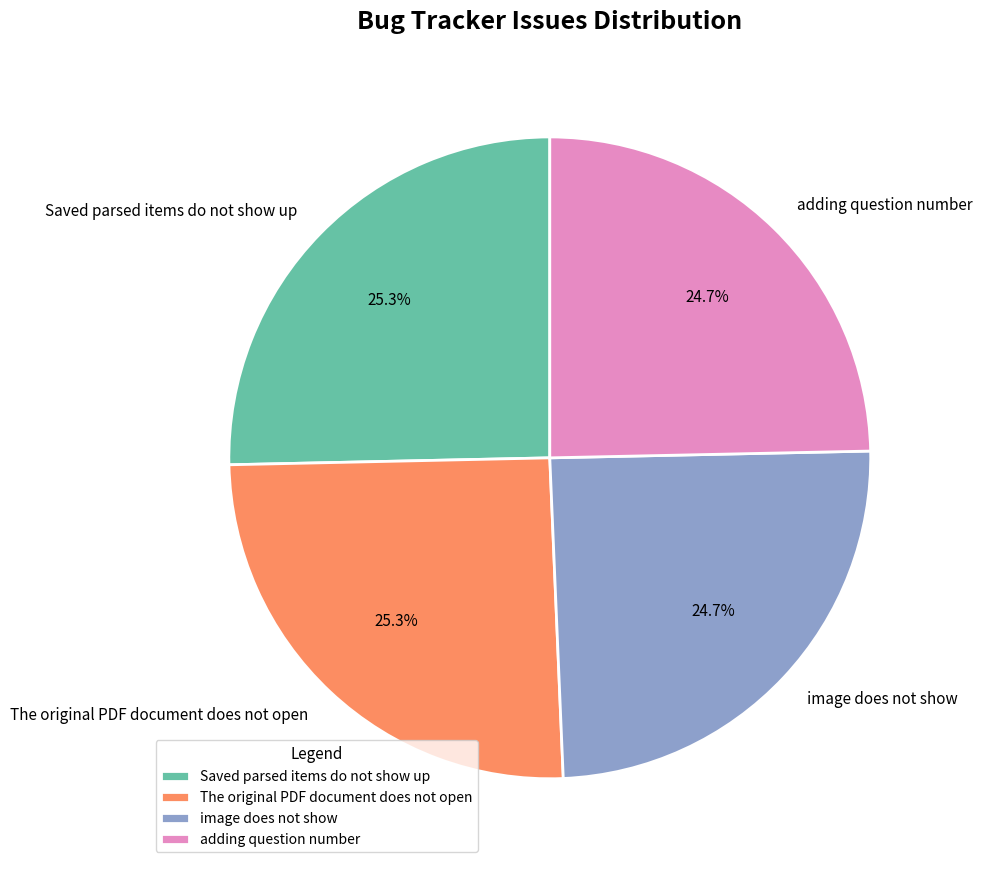

Between The original PDF document does not open and image does not show, which is larger?

The original PDF document does not open